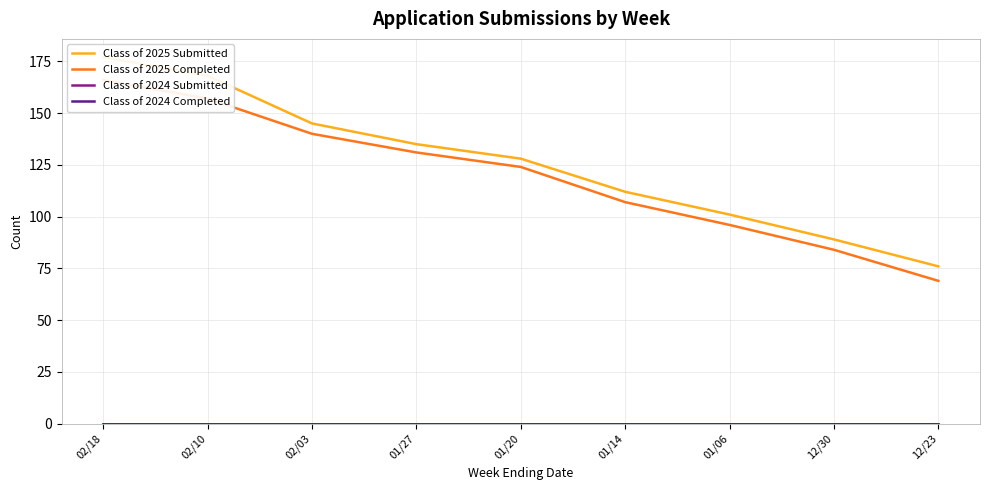

True or false: Class of 2025 Completed and Class of 2025 Submitted cross at least once.

False